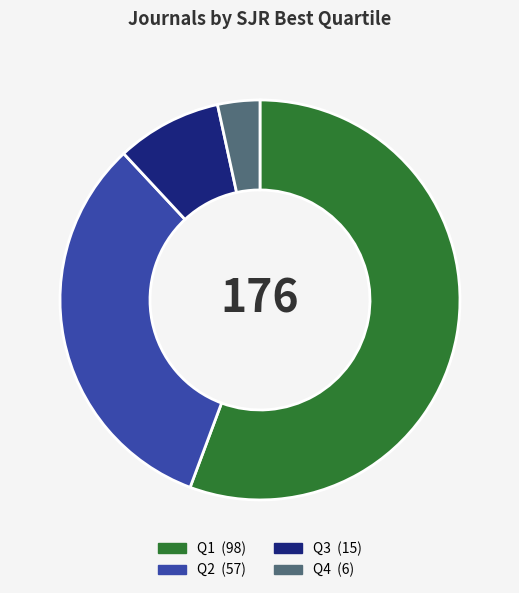

What is the ratio of the value at Q2 to the value at Q4?

9.5